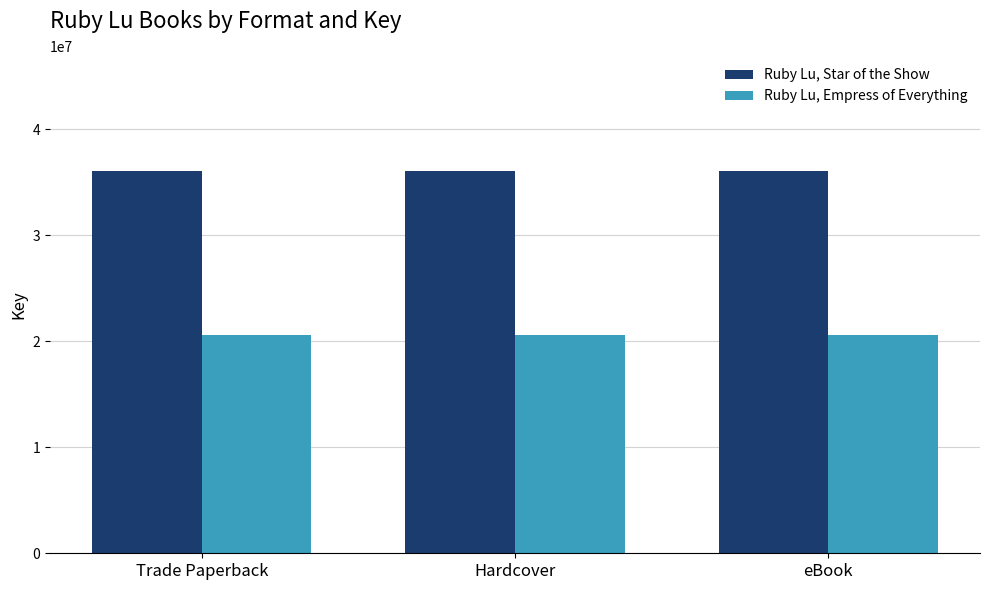

What is the value of the Ruby Lu, Empress of Everything bar at the 3rd from the left?

20611963